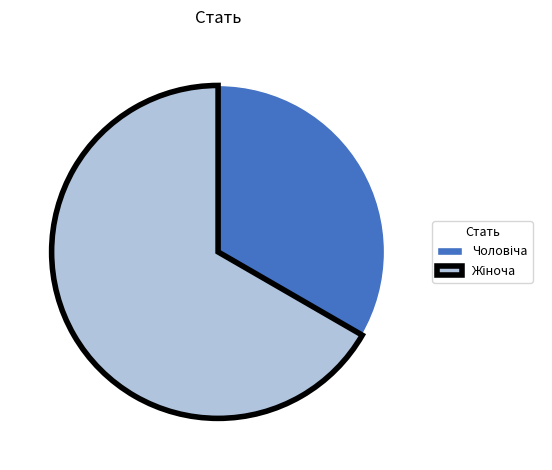

How many segments does this pie chart have?

2